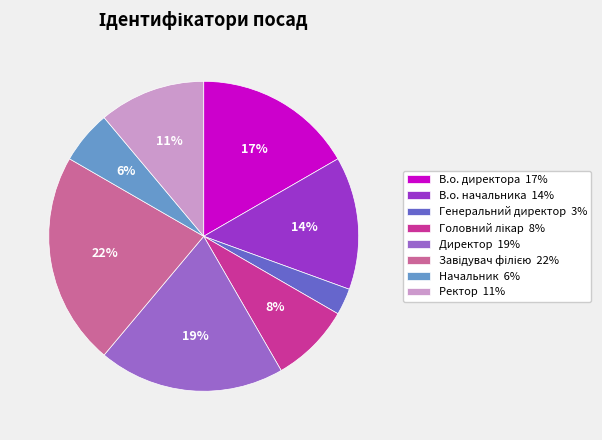

To the nearest percent, what portion does Ректор 11% represent?

11%